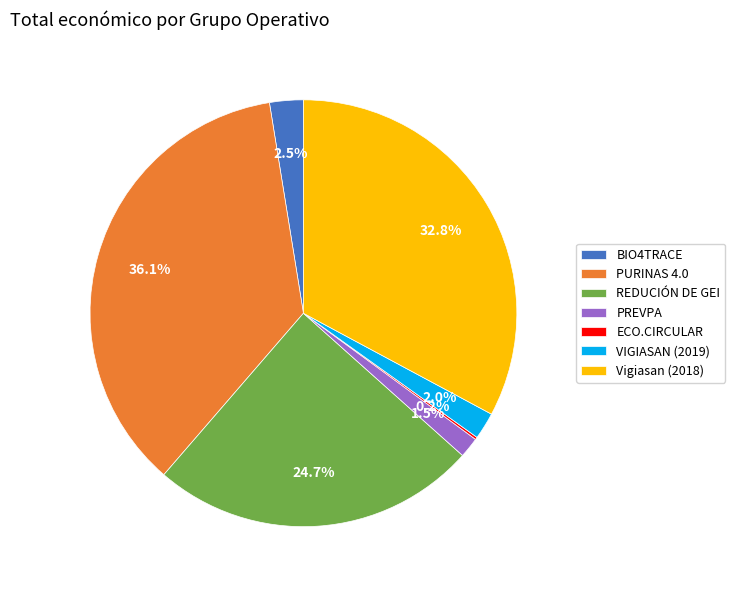

To the nearest percent, what is the difference between the largest and smallest slice percentages?

36%